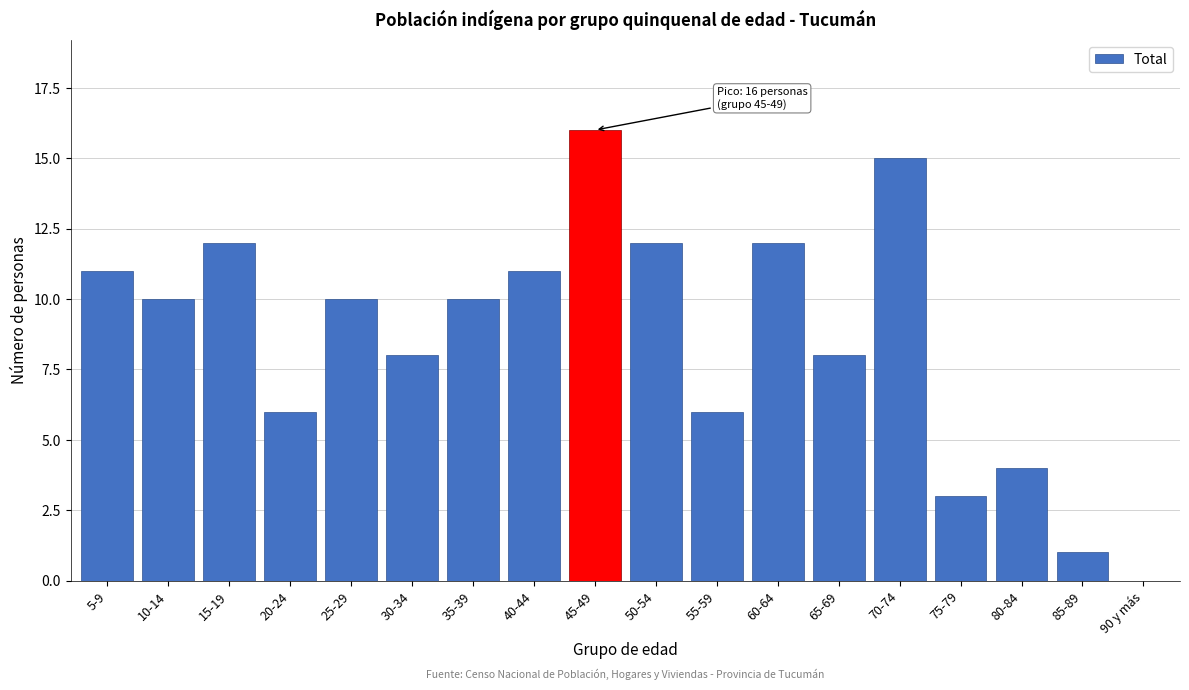

Reading left to right, extract all data points from this chart.

5-9=11	10-14=10	15-19=12	20-24=6	25-29=10	30-34=8	35-39=10	40-44=11	45-49=16	50-54=12	55-59=6	60-64=12	65-69=8	70-74=15	75-79=3	80-84=4	85-89=1	90 y más=0